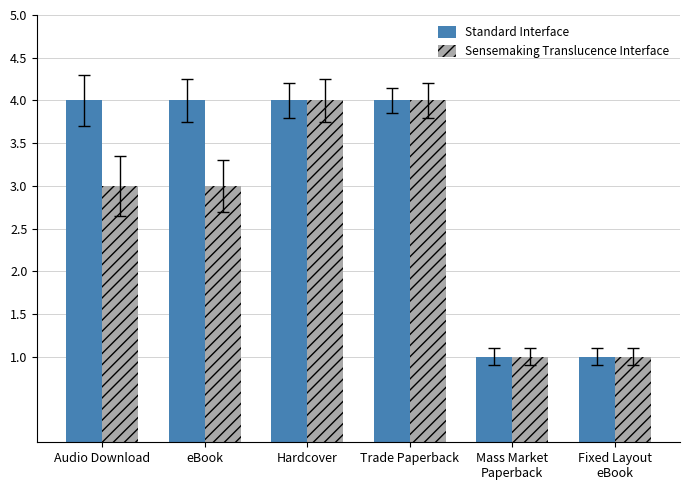

List the series in order of their overall mean, highest first.

Standard Interface, Sensemaking Translucence Interface